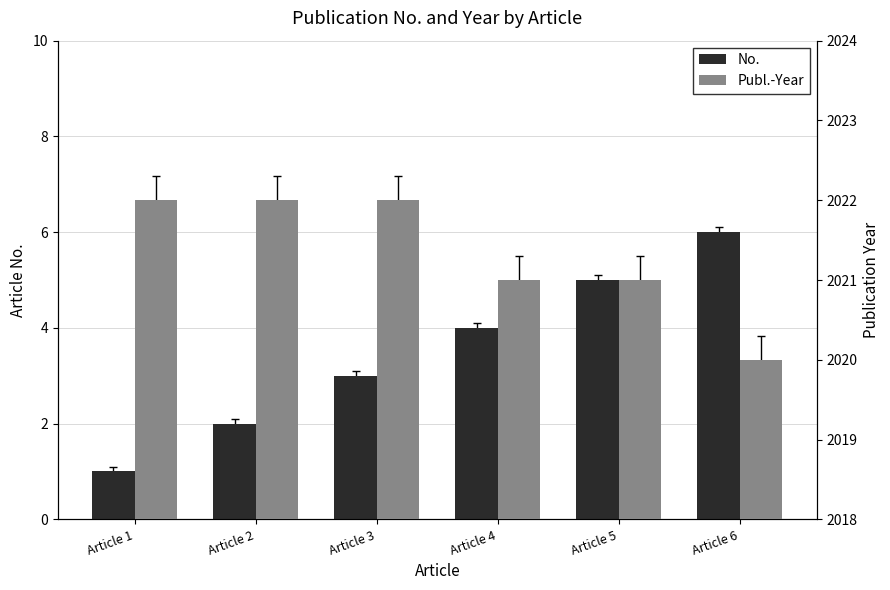

What is the difference between the highest and lowest values at Article 6?

2014